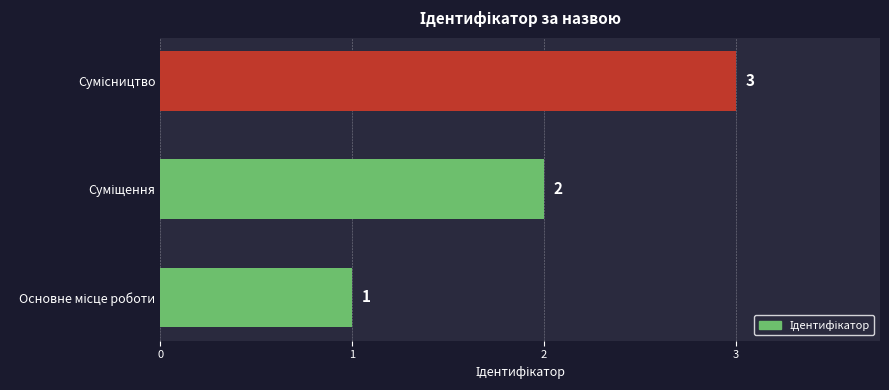

What is the smallest value displayed?

1